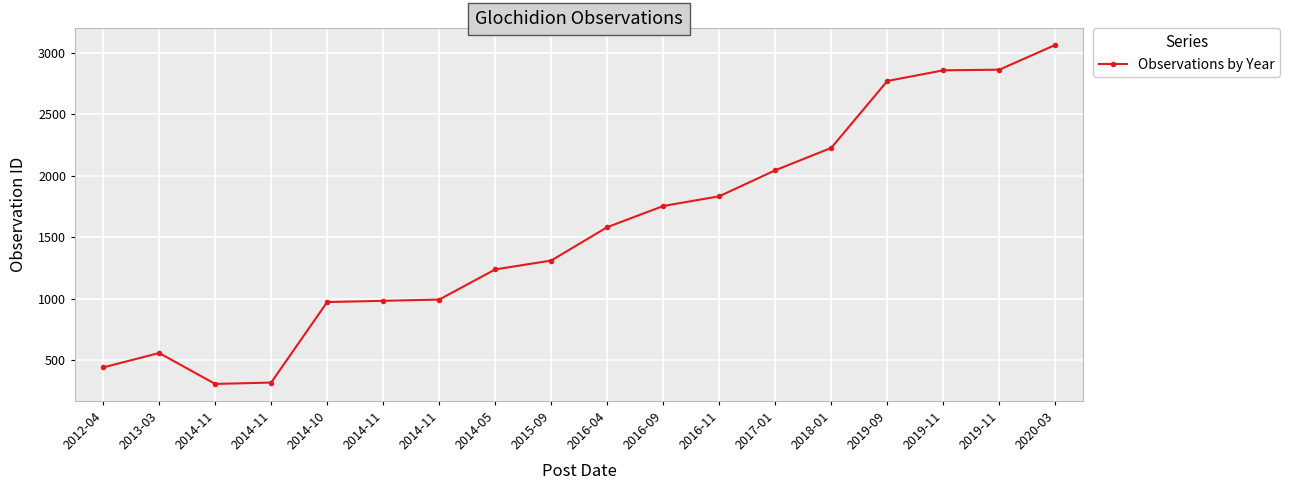

Between 2014-11 and 2017-01, which is larger?

2017-01